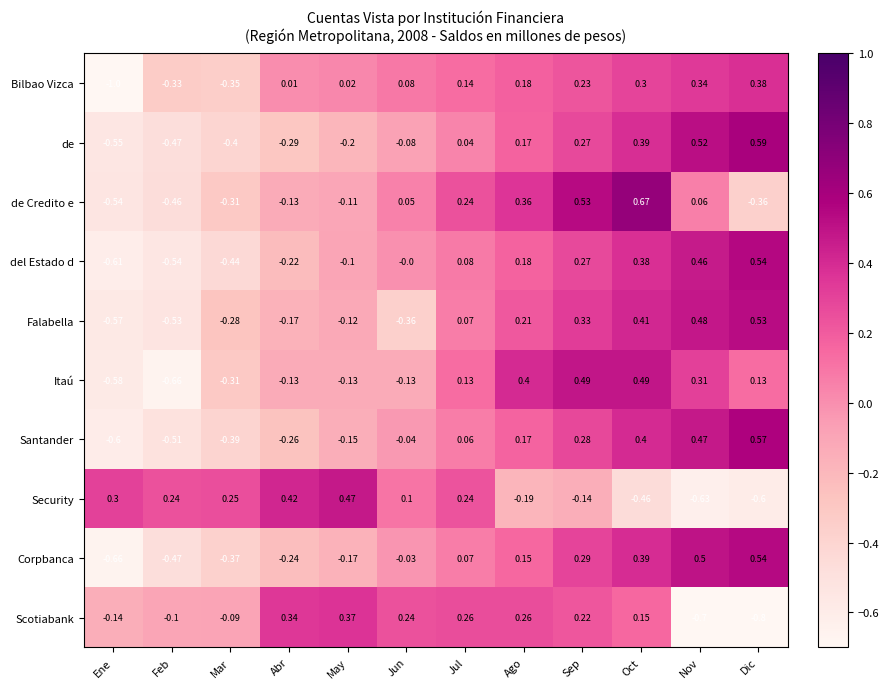

What is the spread (max minus min) of values at Ene?

1.3